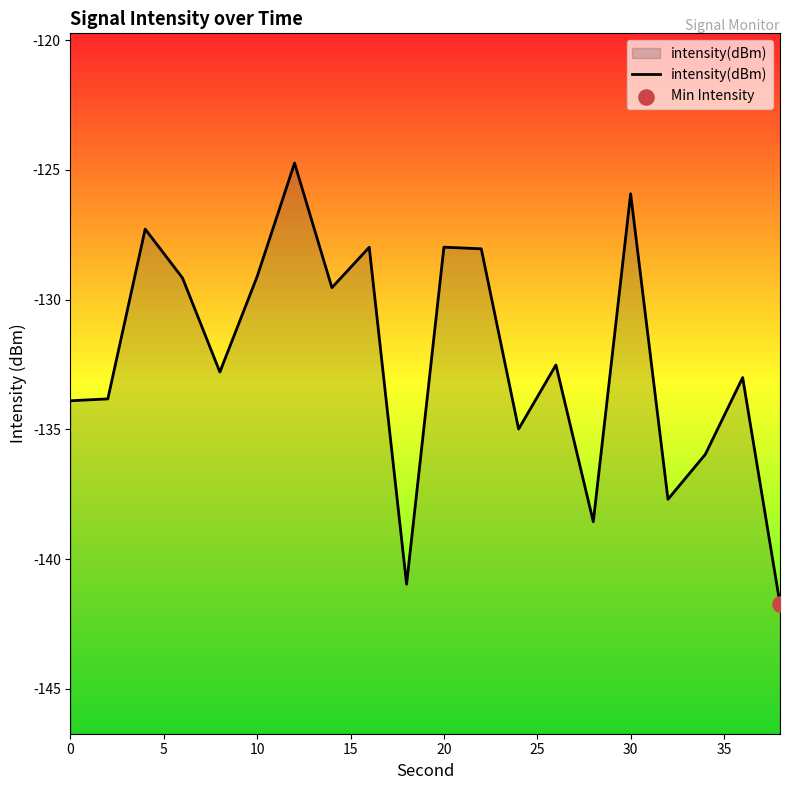

What is the change in value from 10 to 30?

+3.2